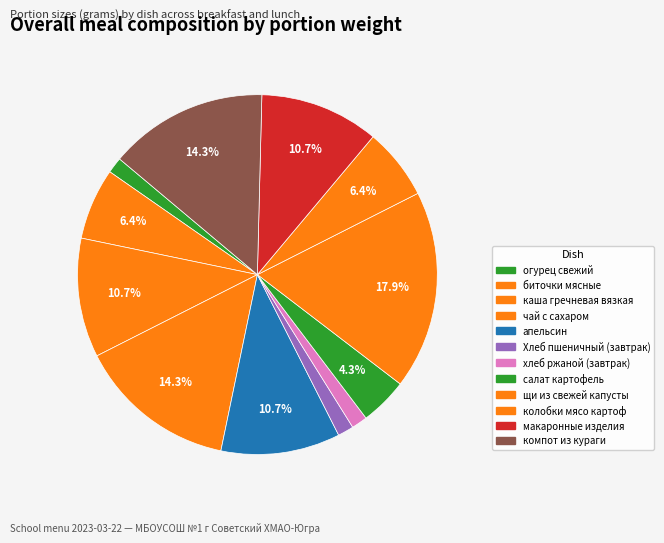

Count the number of slices in the pie.

12